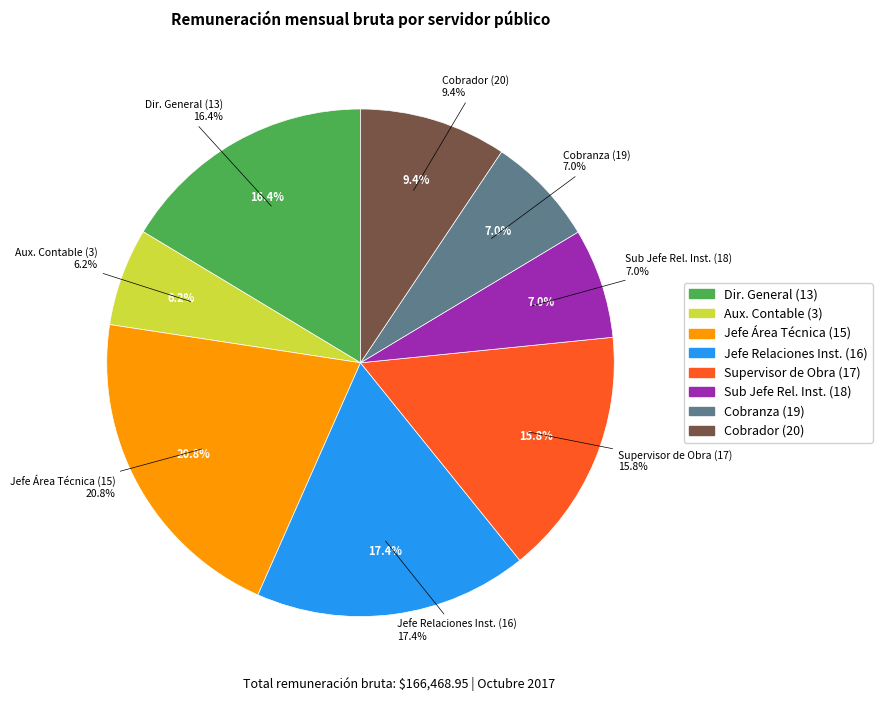

To the nearest percent, what is the difference between the Felix
Flores (3) and Sara Armida
Villa (18) slice percentages?

1%